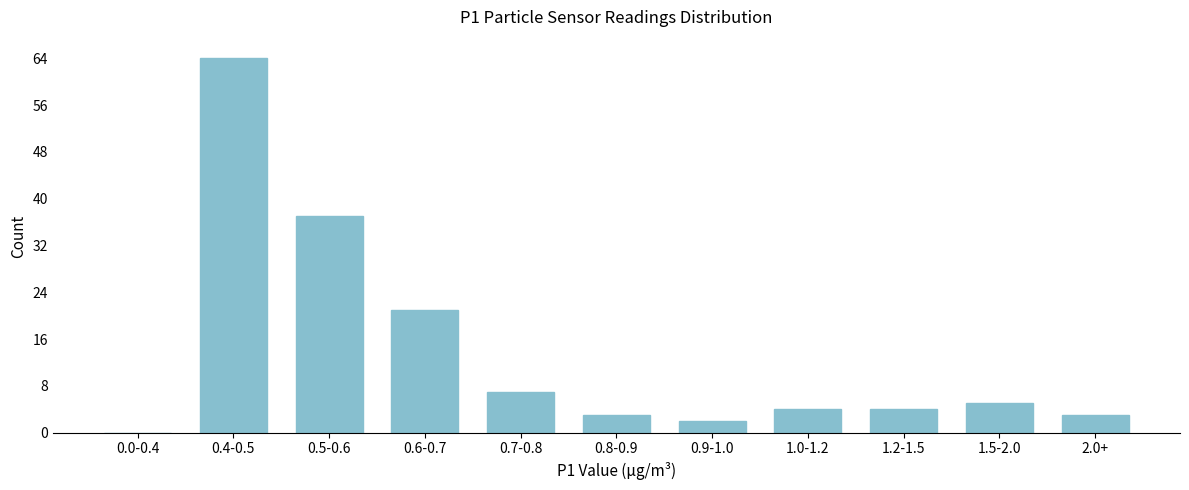

Reading left to right, list all the values displayed in this chart.

0.0-0.4=0	0.4-0.5=64	0.5-0.6=37	0.6-0.7=21	0.7-0.8=7	0.8-0.9=3	0.9-1.0=2	1.0-1.2=4	1.2-1.5=4	1.5-2.0=5	2.0+=3